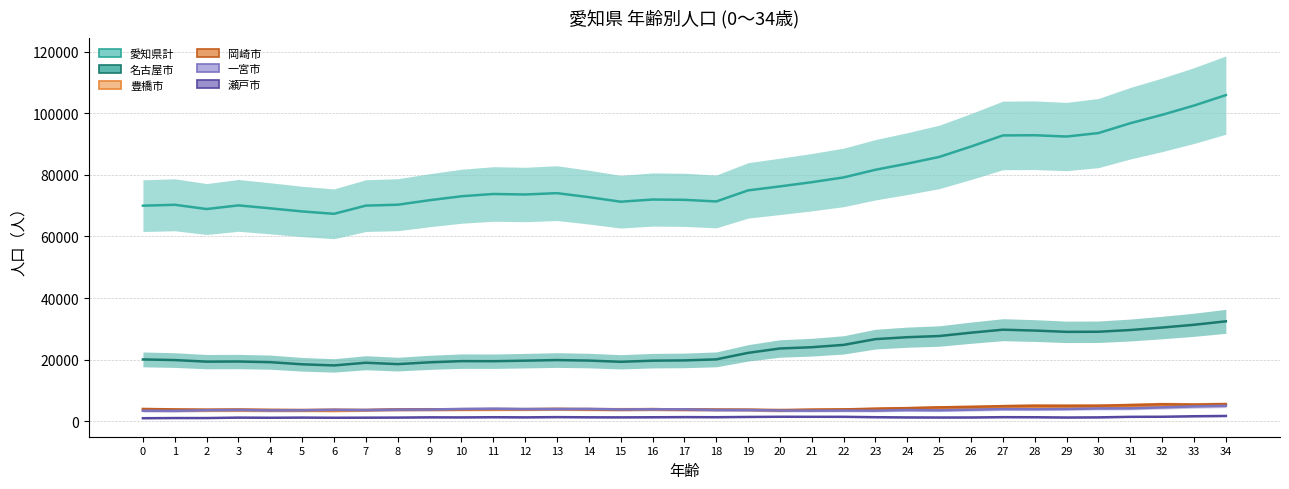

Reading right to left, what are all the values shown in this chart?

愛知県計: 34=105882	33=102491	32=99480	31=96758	30=93561	29=92434	28=92853	27=92794	26=89194	25=85808	24=83643	23=81649	22=79160	21=77611	20=76250	19=74951	18=71358	17=71886	16=71985	15=71275	14=72754	13=74053	12=73619	11=73782	10=73046	9=71761	8=70301	7=70005	6=67345	5=68111	4=69123	3=70082	2=68899	1=70277	0=69987
名古屋市: 34=32444	33=31319	32=30424	31=29621	30=29060	29=29023	28=29442	27=29726	26=28754	25=27670	24=27292	23=26661	22=24795	21=24038	20=23624	19=22204	18=20091	17=19755	16=19665	15=19301	14=19701	13=19866	12=19668	11=19497	10=19520	9=19132	8=18548	7=18997	6=18125	5=18491	4=19180	3=19398	2=19355	1=19863	0=20075
豊橋市: 34=5189	33=5102	32=4759	31=4678	30=4593	29=4484	28=4453	27=4437	26=4159	25=4059	24=4123	23=3897	22=3848	21=3726	20=3502	19=3686	18=3793	17=3818	16=3935	15=3922	14=3946	13=4026	12=3913	11=3891	10=3874	9=3786	8=3748	7=3583	6=3377	5=3442	4=3478	3=3509	2=3519	1=3503	0=3540
岡崎市: 34=5561	33=5419	32=5518	31=5257	30=5054	29=5026	28=5051	27=4904	26=4678	25=4522	24=4266	23=4096	22=3836	21=3743	20=3654	19=3750	18=3732	17=3822	16=3933	15=3788	14=3861	13=3941	12=3905	11=3923	10=3859	9=3906	8=3825	7=3670	6=3735	5=3661	4=3713	3=3816	2=3776	1=3849	0=3995
一宮市: 34=5037	33=4812	32=4508	31=4190	30=4163	29=3983	28=3918	27=3949	26=3748	25=3549	24=3632	23=3442	22=3467	21=3442	20=3480	19=3639	18=3665	17=3866	16=3893	15=3842	14=4019	13=3993	12=3983	11=4083	10=4003	9=3814	8=3788	7=3635	6=3695	5=3555	4=3514	3=3655	2=3569	1=3383	0=3426
瀬戸市: 34=1722	33=1625	32=1460	31=1434	30=1261	29=1214	28=1302	27=1325	26=1227	25=1215	24=1241	23=1313	22=1441	21=1439	20=1455	19=1394	18=1314	17=1344	16=1294	15=1263	14=1282	13=1342	12=1264	11=1309	10=1248	9=1273	8=1191	7=1163	6=1135	5=1189	4=1133	3=1180	2=1041	1=1039	0=983